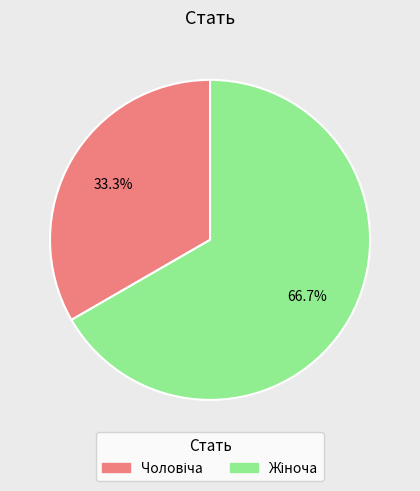

Is there a majority slice in this chart?

Yes